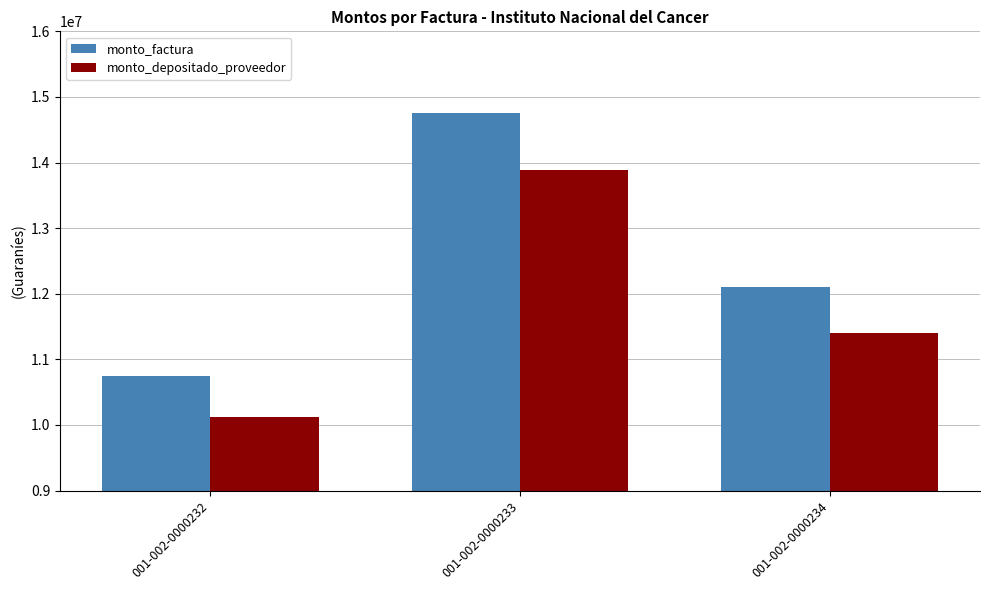

What is the greatest value displayed?

14760000